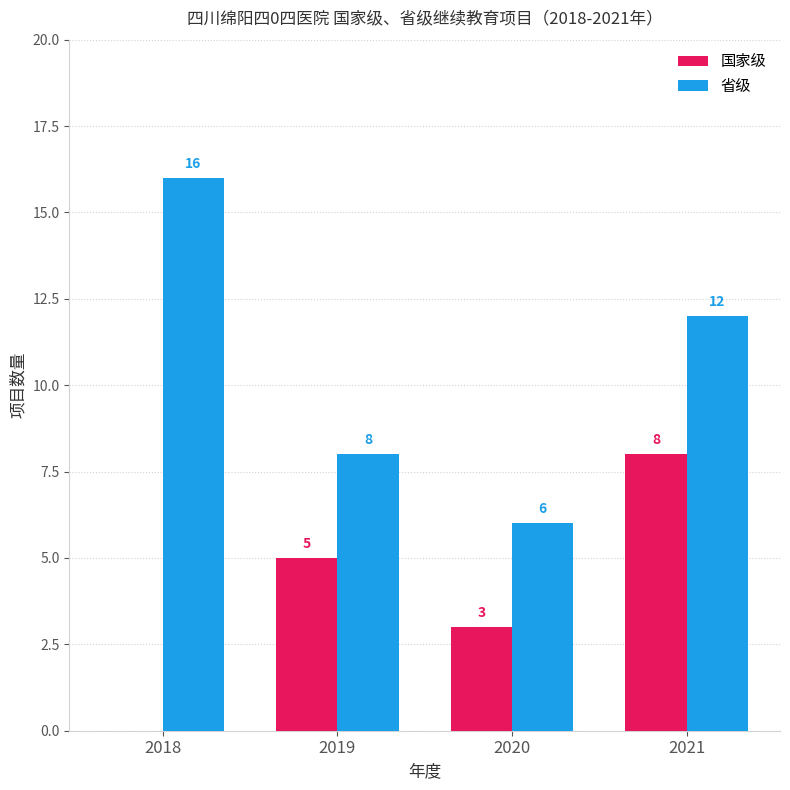

Are the bars grouped side by side (vs. stacked)?

Yes